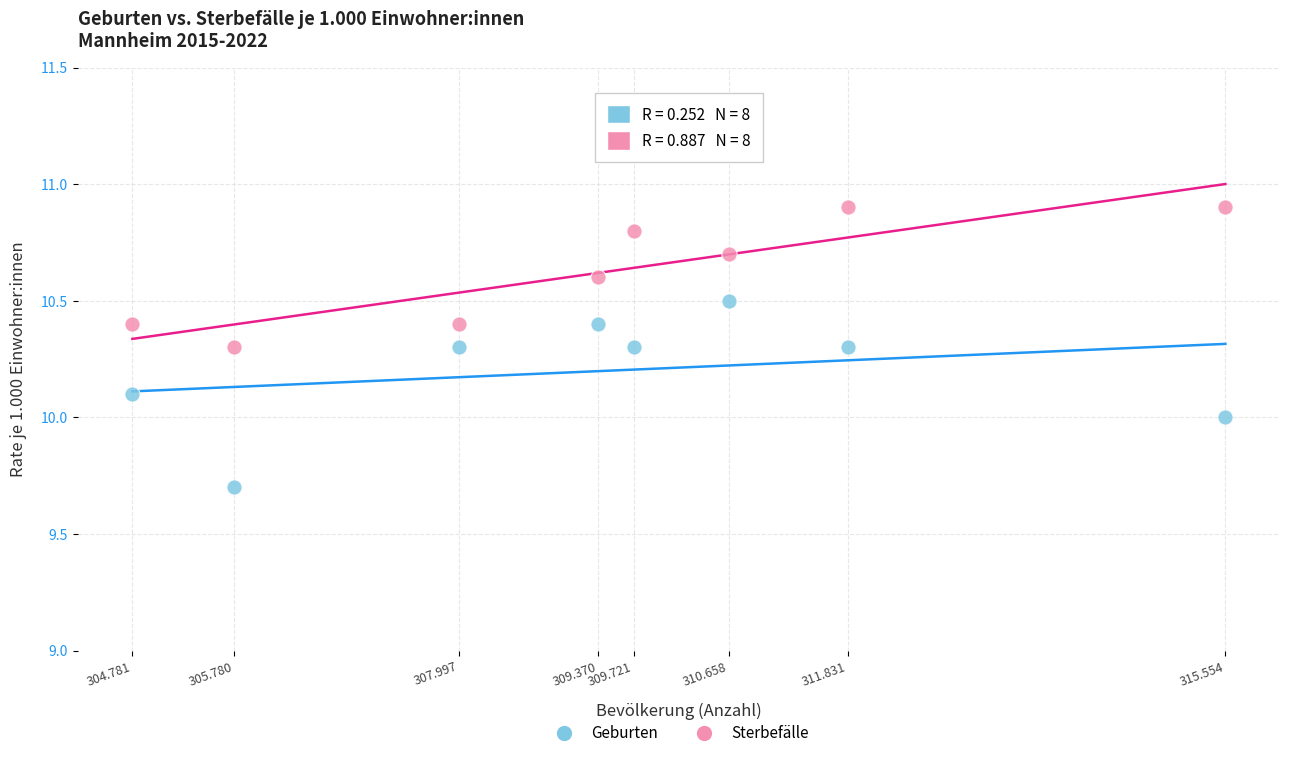

Across all data points, what is the range of Y values (max minus min)?

1.2